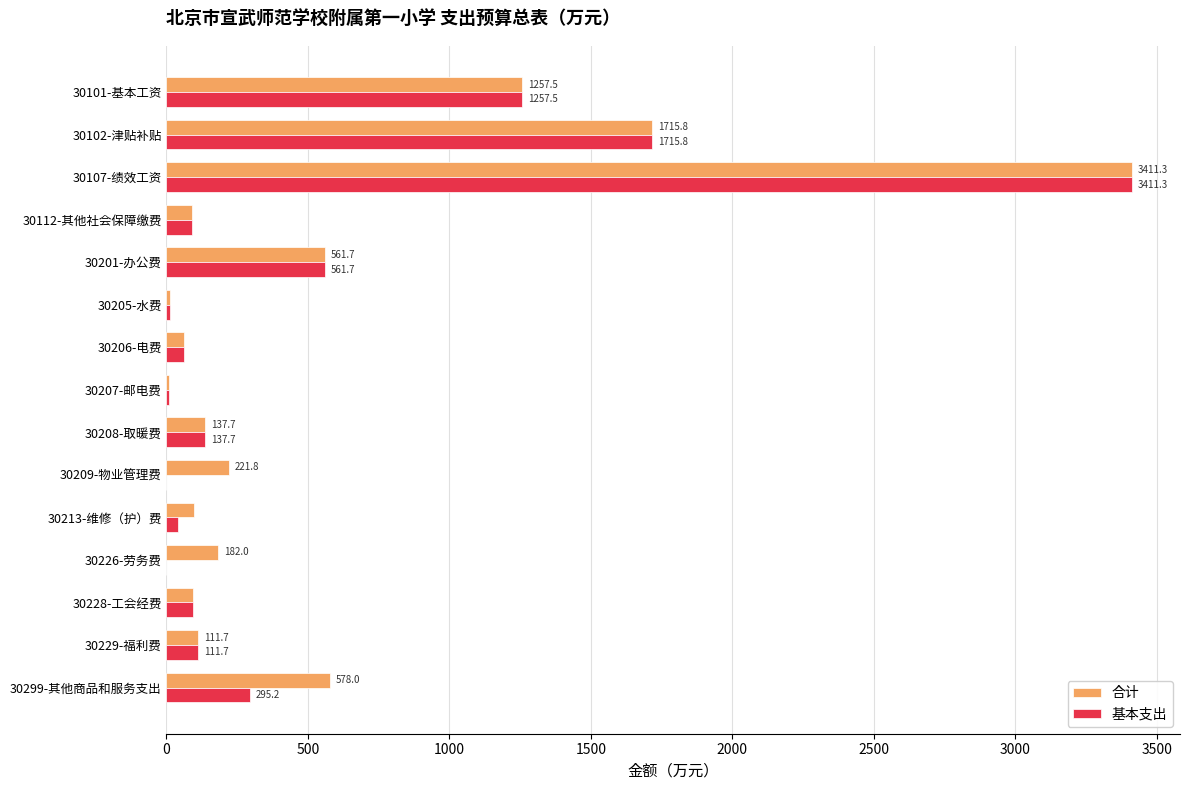

What is the maximum value shown in the chart?

3411.3